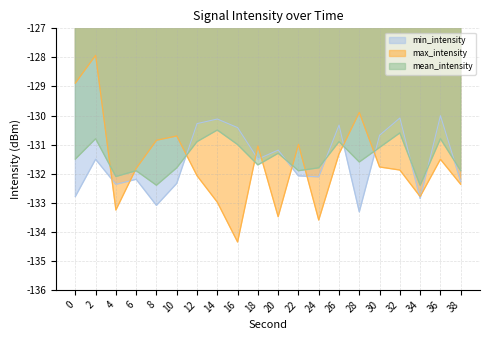

True or false: max_intensity has a value of -131.3 at 26.

True